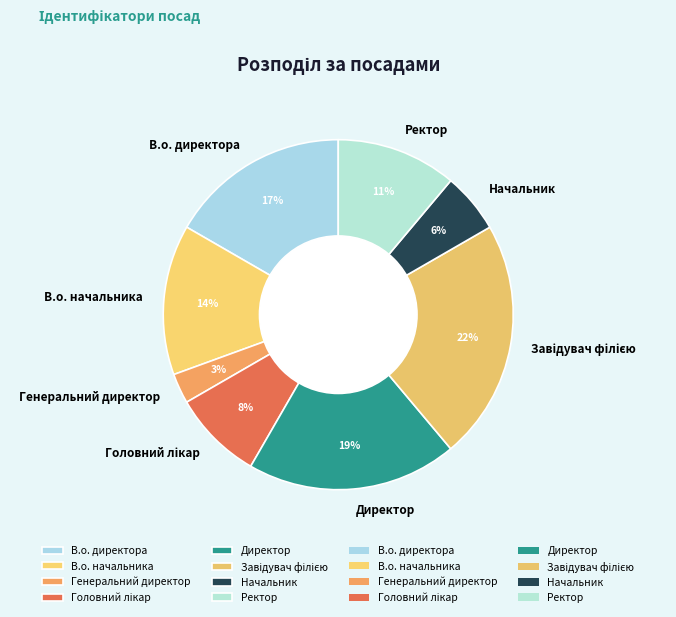

Do Начальник and В.о. начальника together represent more than half of the pie?

No